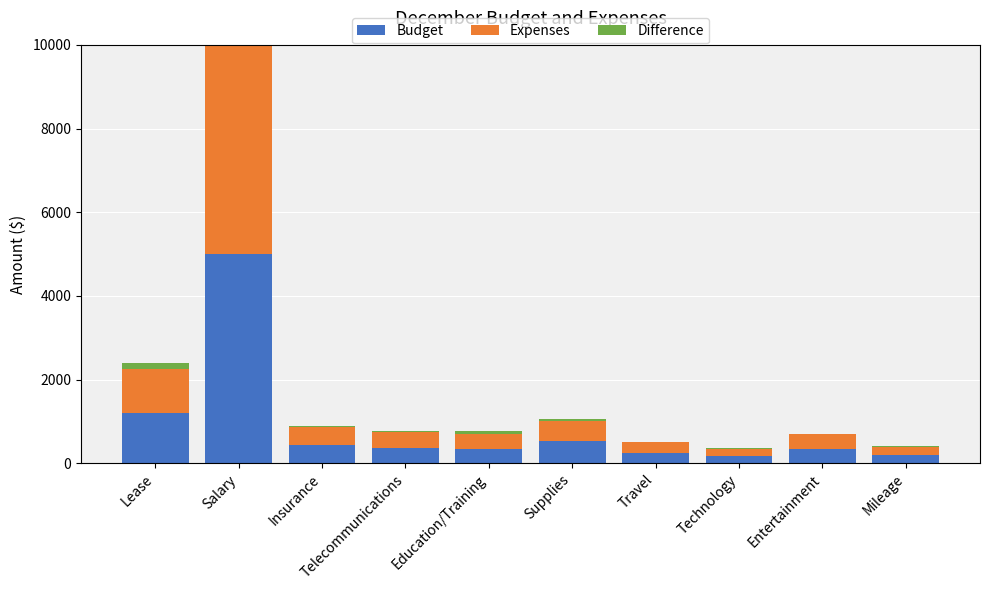

Where does the Expenses series first go above 425?

Lease